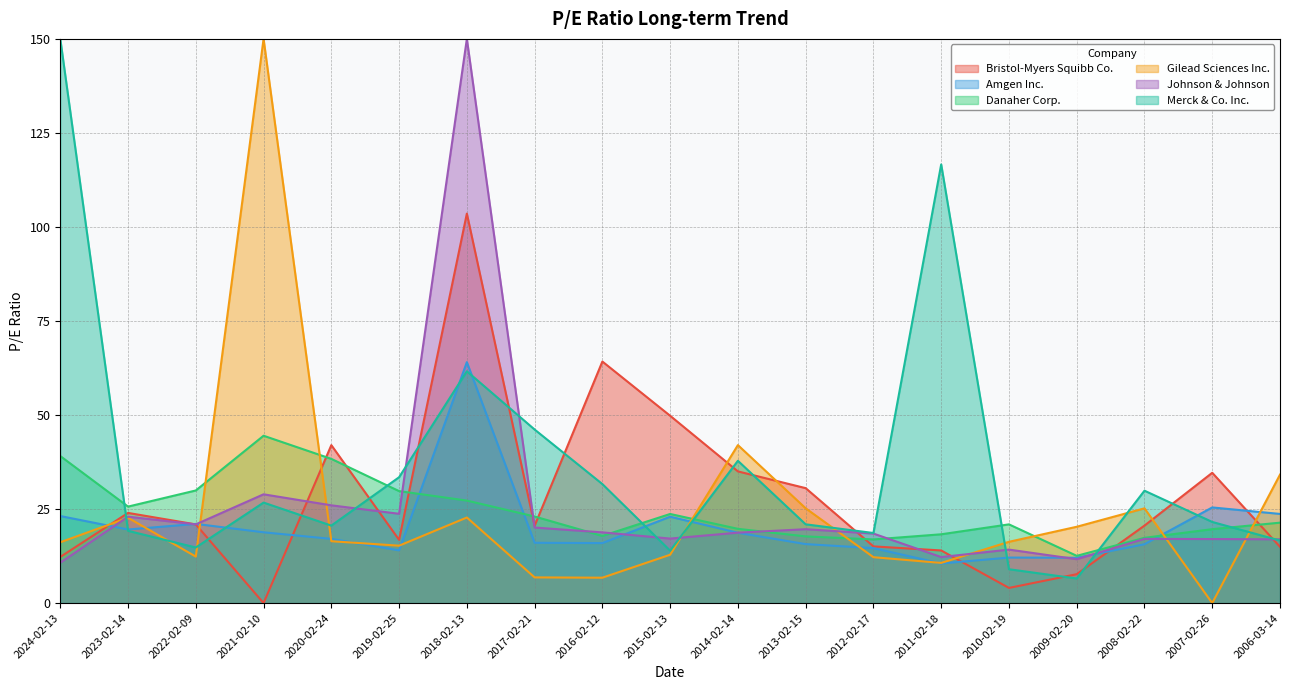

What is the maximum value shown in the chart?

150.0